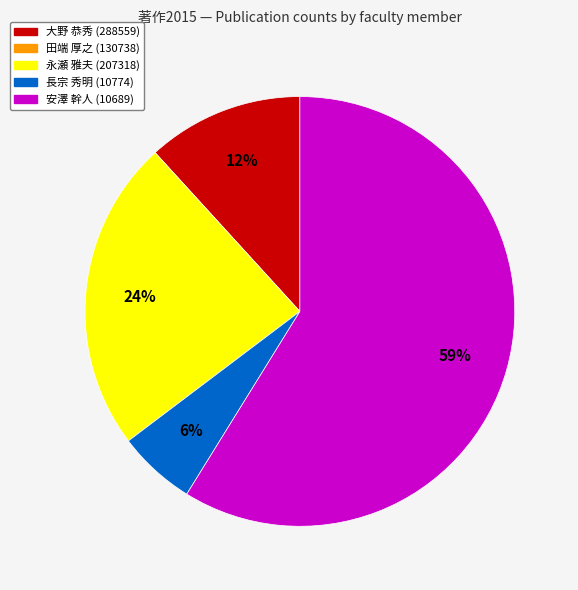

To the nearest percent, what is the average slice percentage?

25%